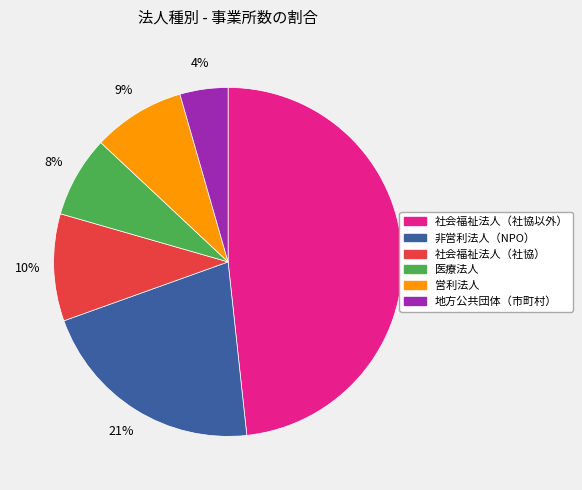

What percentage is the 社会福祉法人（社協） slice, to the nearest percent?

10%